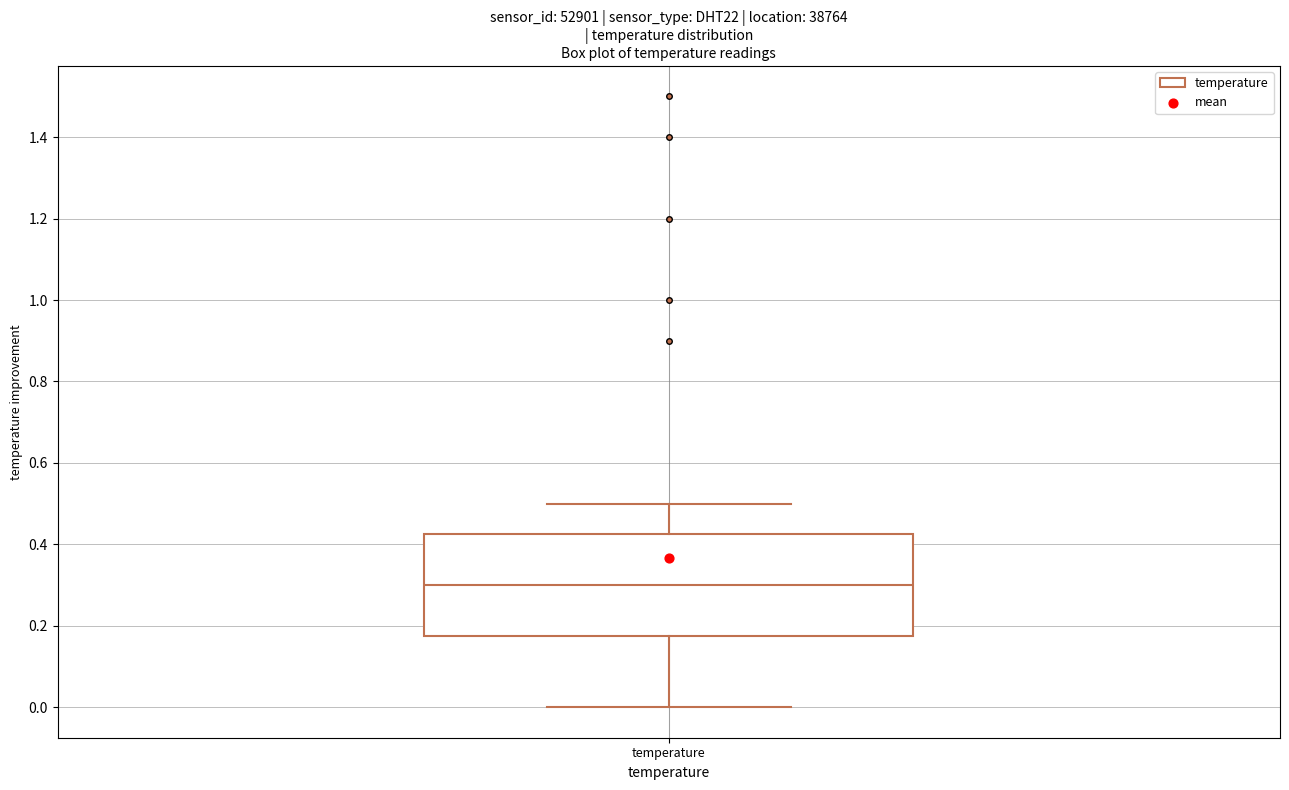

Read this box plot against the y-axis: the position of the median line, the range covered by the box, and the ends of both whiskers. The values are not printed on the chart, so give them approximately, as read against the axis.

median 0.30, box 0.18 to 0.42, whiskers 0.00 to 0.50